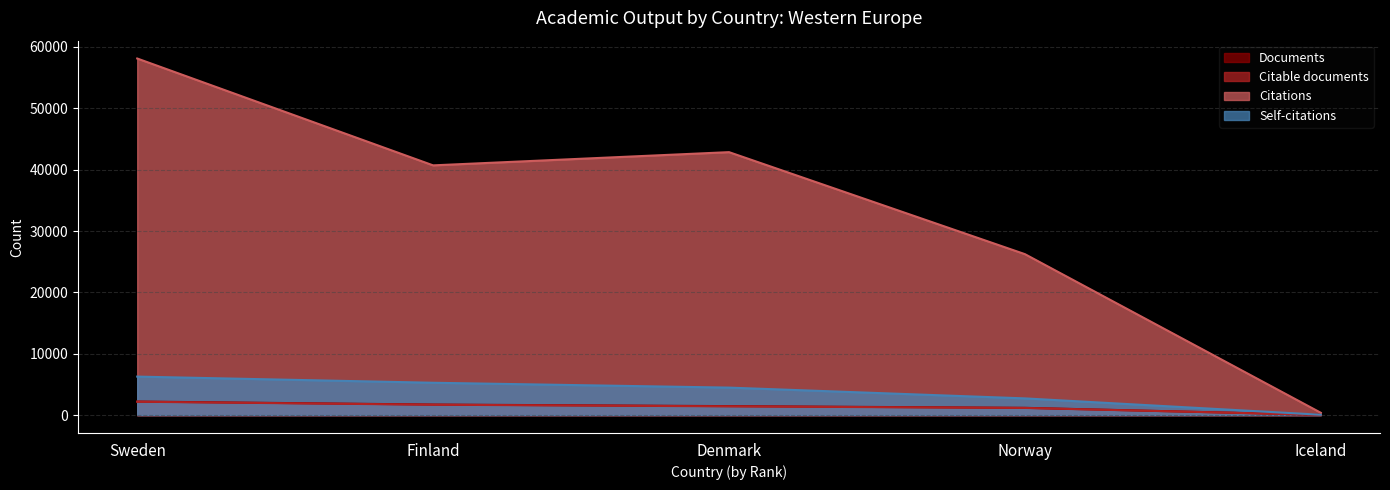

The Documents series shows 1725 at Finland. True or false?

True